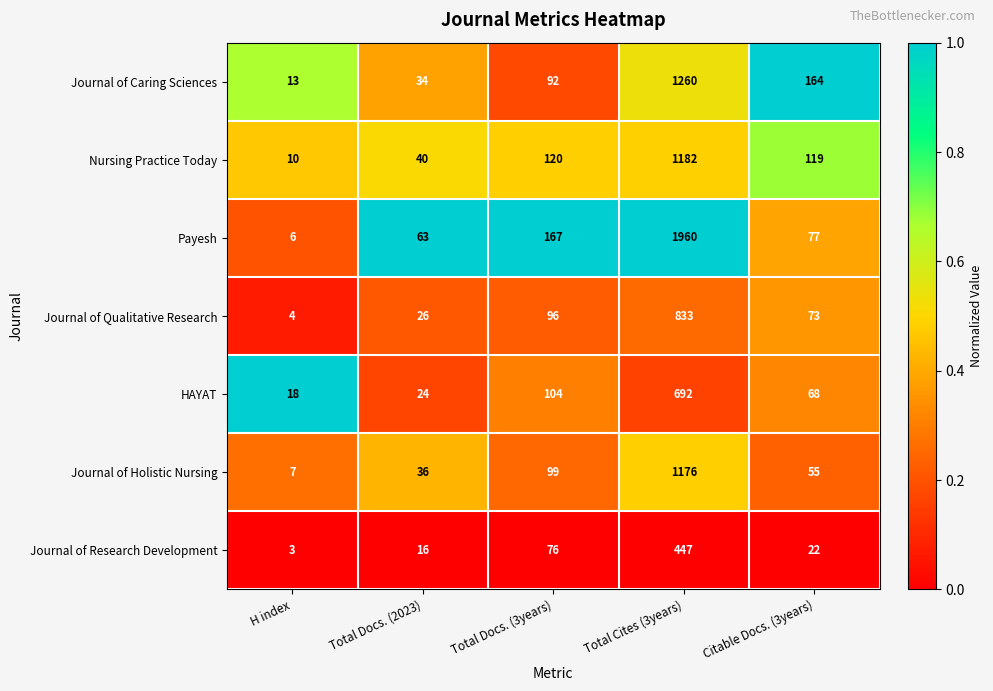

What is the difference between the Payesh values at Citable Docs. (3years) and H index?

71